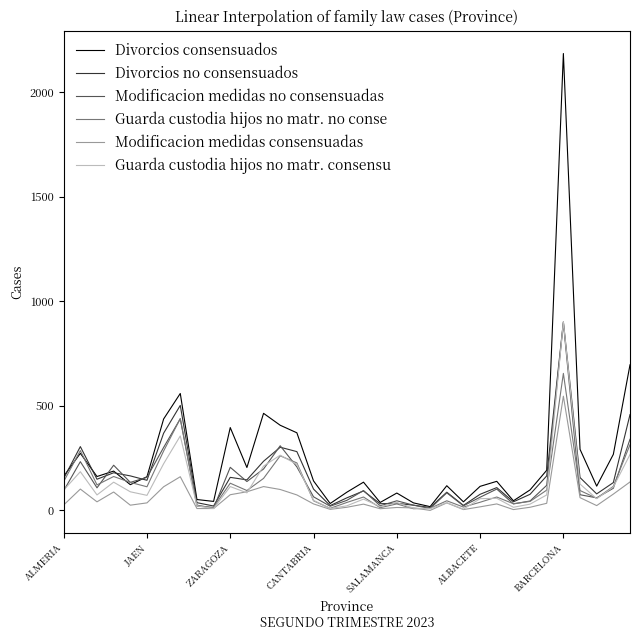

What is the difference between the maximum and minimum values in the Guarda custodia hijos no matr. no conse series?

647